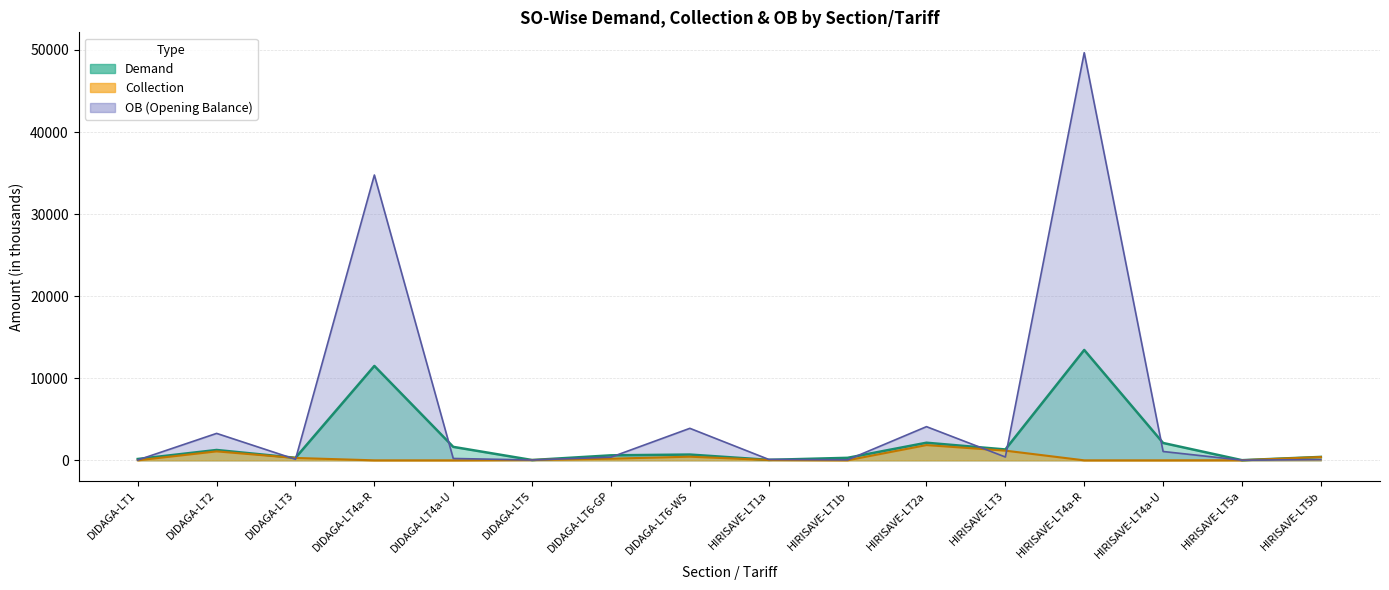

Does the chart have visible grid lines?

Yes